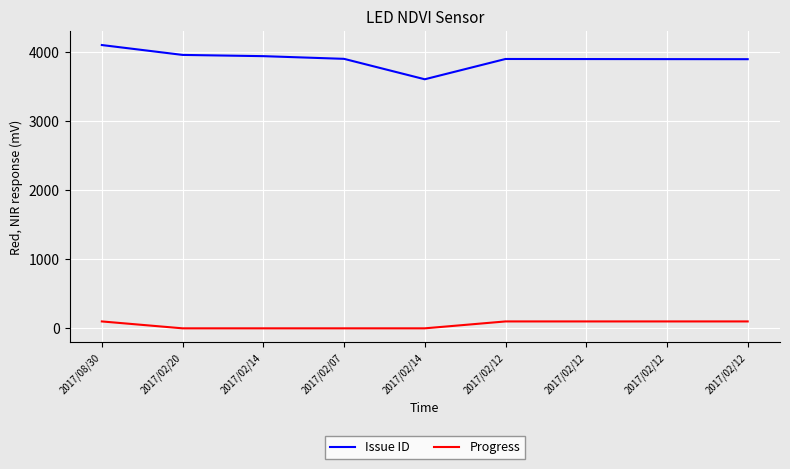

Count the number of categories in the chart.

9